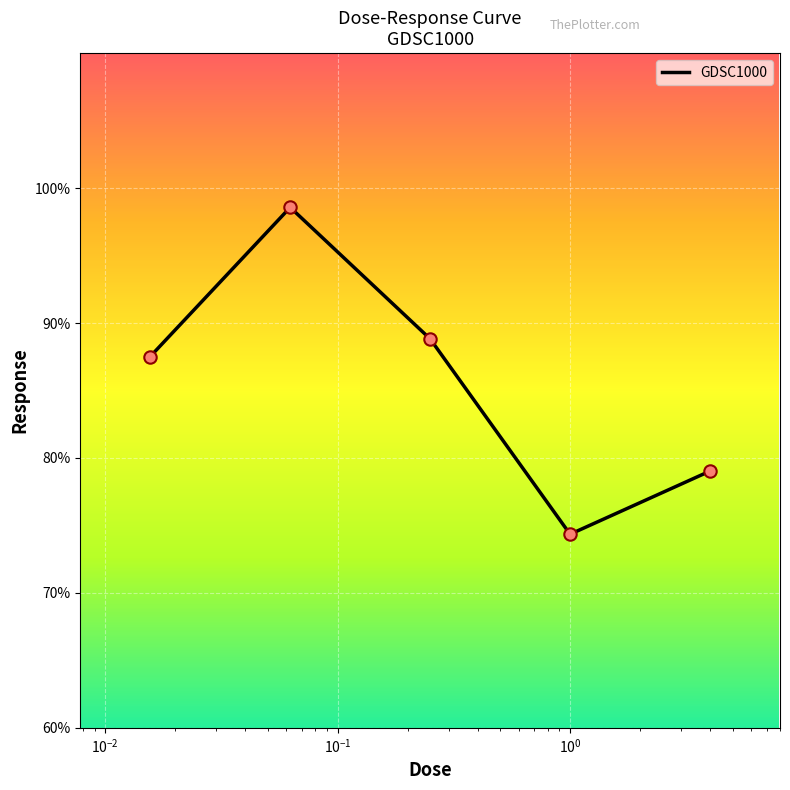

What is the difference between the second highest and second lowest values?

9.8